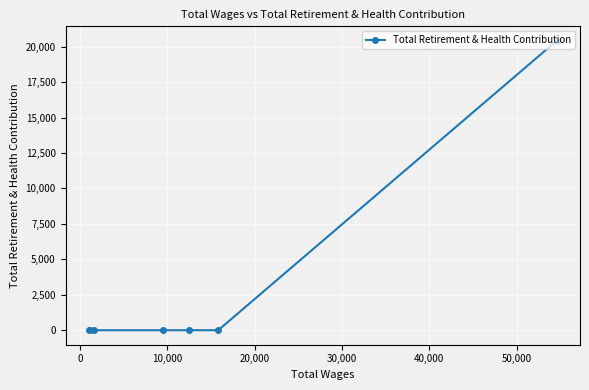

What is the difference between the maximum and minimum values?

20409